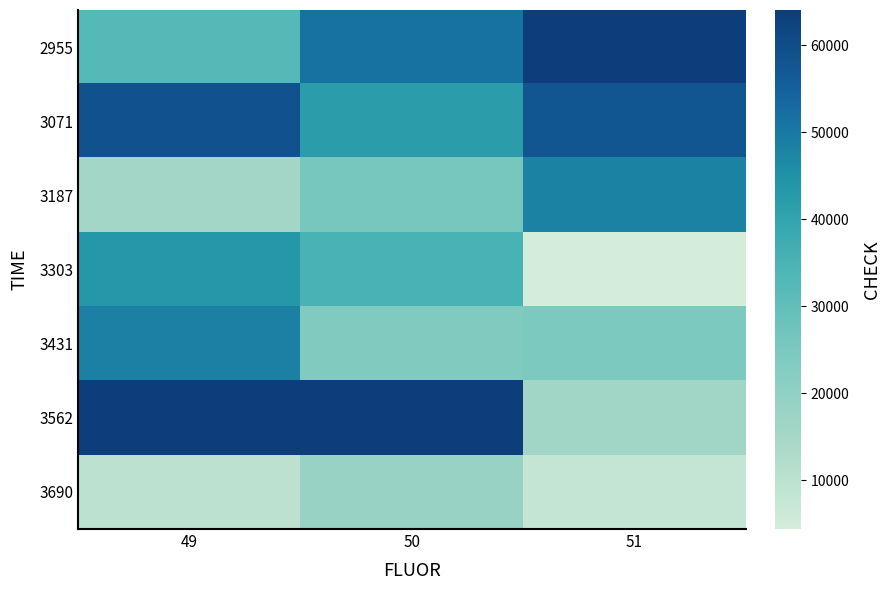

List the series in order of their peak value, lowest first.

3690, 3303, 3187, 3431, 3071, 3562, 2955